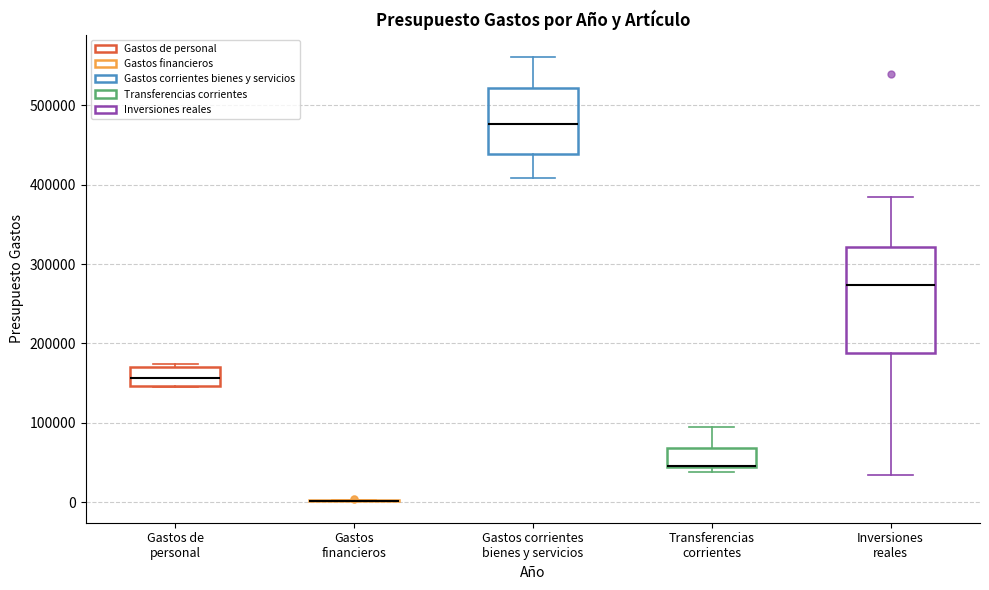

Reading left to right, transcribe this box plot: for each box, give where its median line is, the range the box spans, and where its two whiskers end, as read against the y-axis. The values are not printed on the chart, so give them approximately, as read against the axis.

Gastos de personal: median 160000, box 150000 to 170000, whiskers 140000 to 170000 (just above the box's upper edge)
Gastos financieros: box collapsed to a line at 0, whiskers 0 to 0
Gastos corrientes bienes y servicios: median 480000, box 440000 to 520000, whiskers 410000 to 560000
Transferencias corrientes: median 50000 (drawn on the box's lower edge), box 40000 to 70000, whiskers 40000 (just below the box's lower edge) to 100000
Inversiones reales: median 270000, box 190000 to 320000, whiskers 30000 to 380000